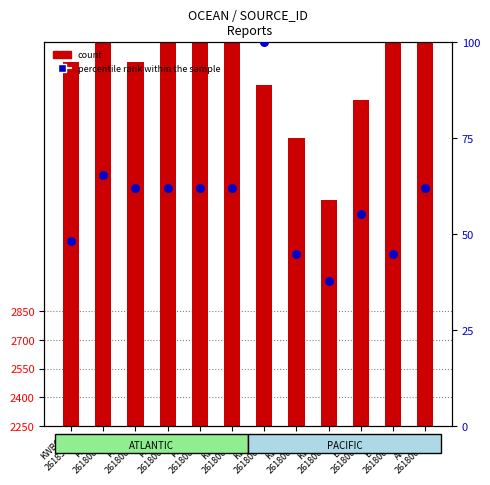

What is the change in value from PANC
261800d to EGRR
261800b?

-17.2